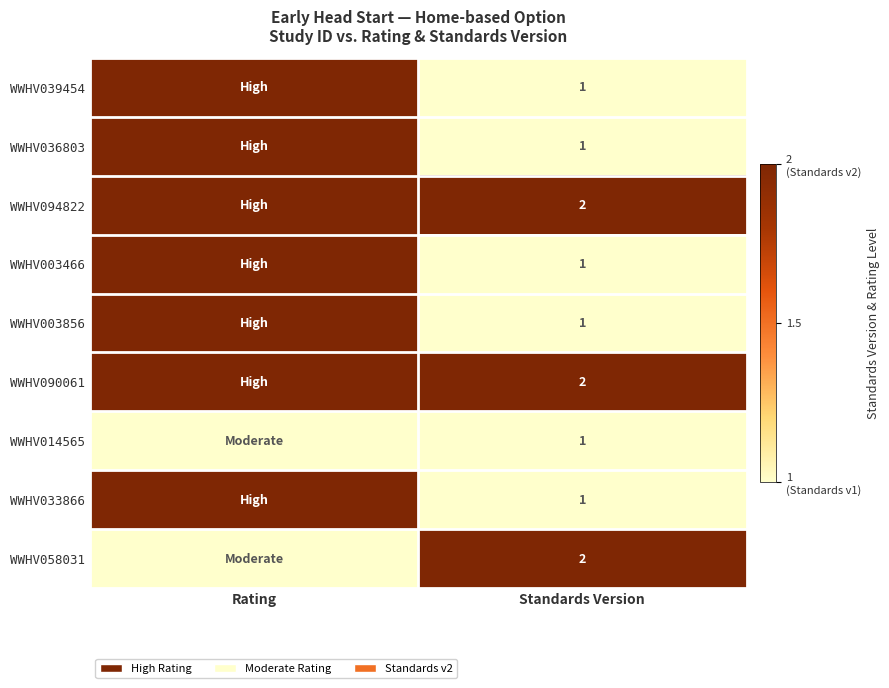

At how many categories does at least one series exceed 1?

2